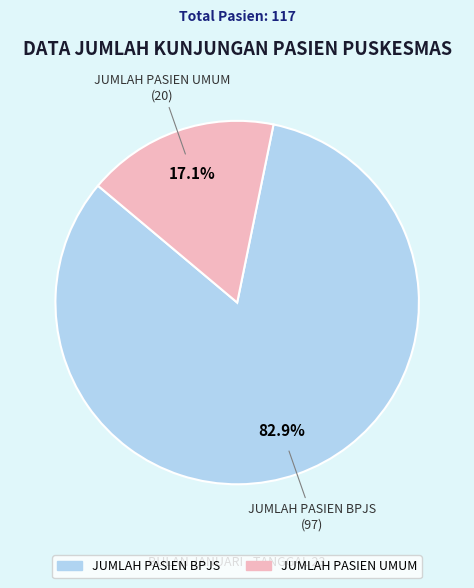

Is it true that JUMLAH PASIEN UMUM is 9% of the pie?

False